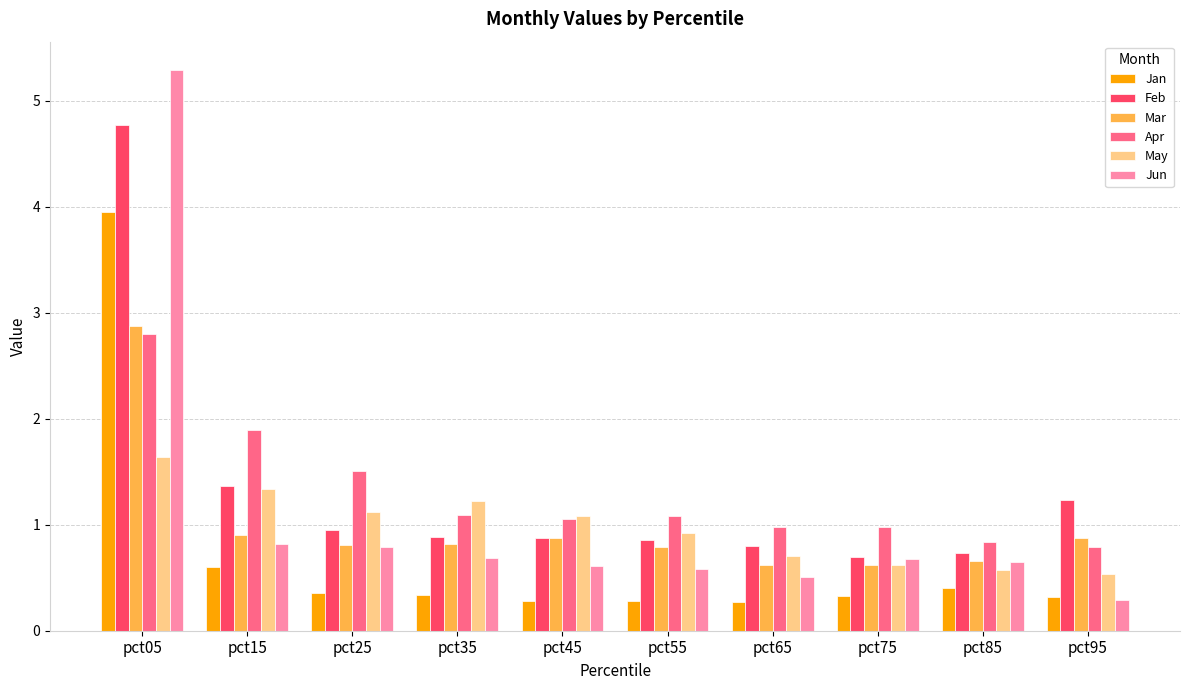

What is the sum of all Apr values?

13.0